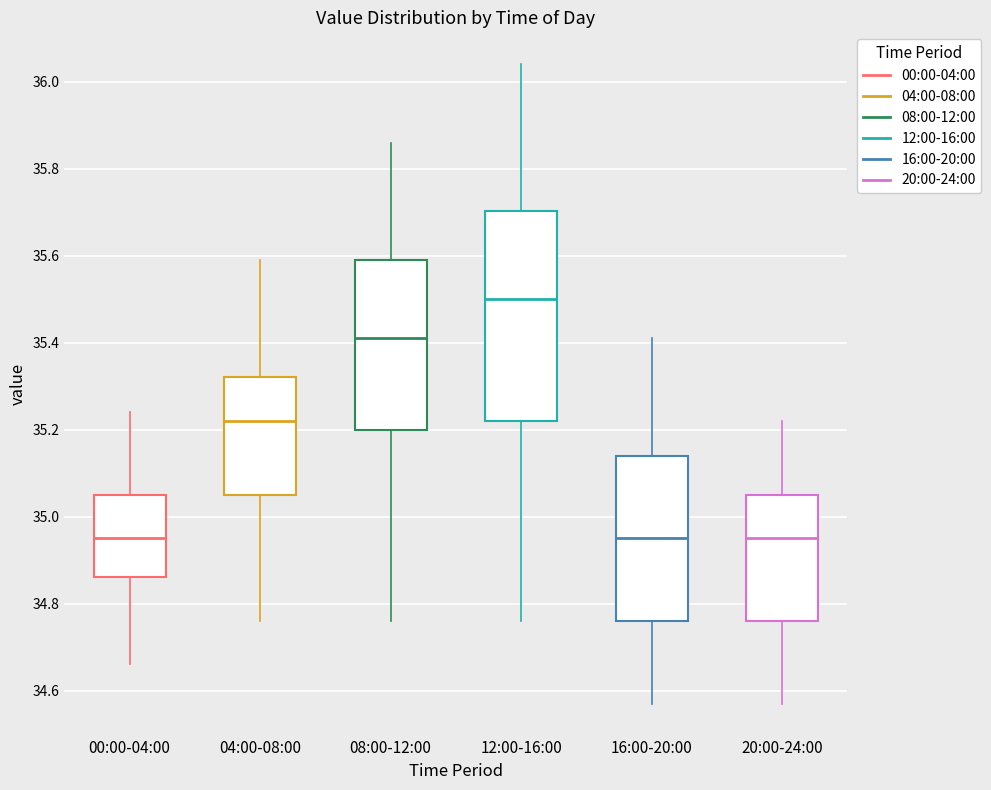

Comparing the boxes themselves (not the whiskers), which one is the tallest?

12:00-16:00